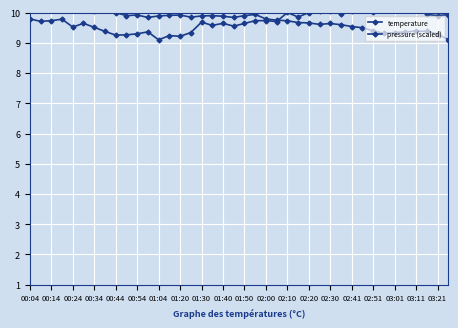

What are all the series names shown in the legend?

temperature, pressure (scaled)